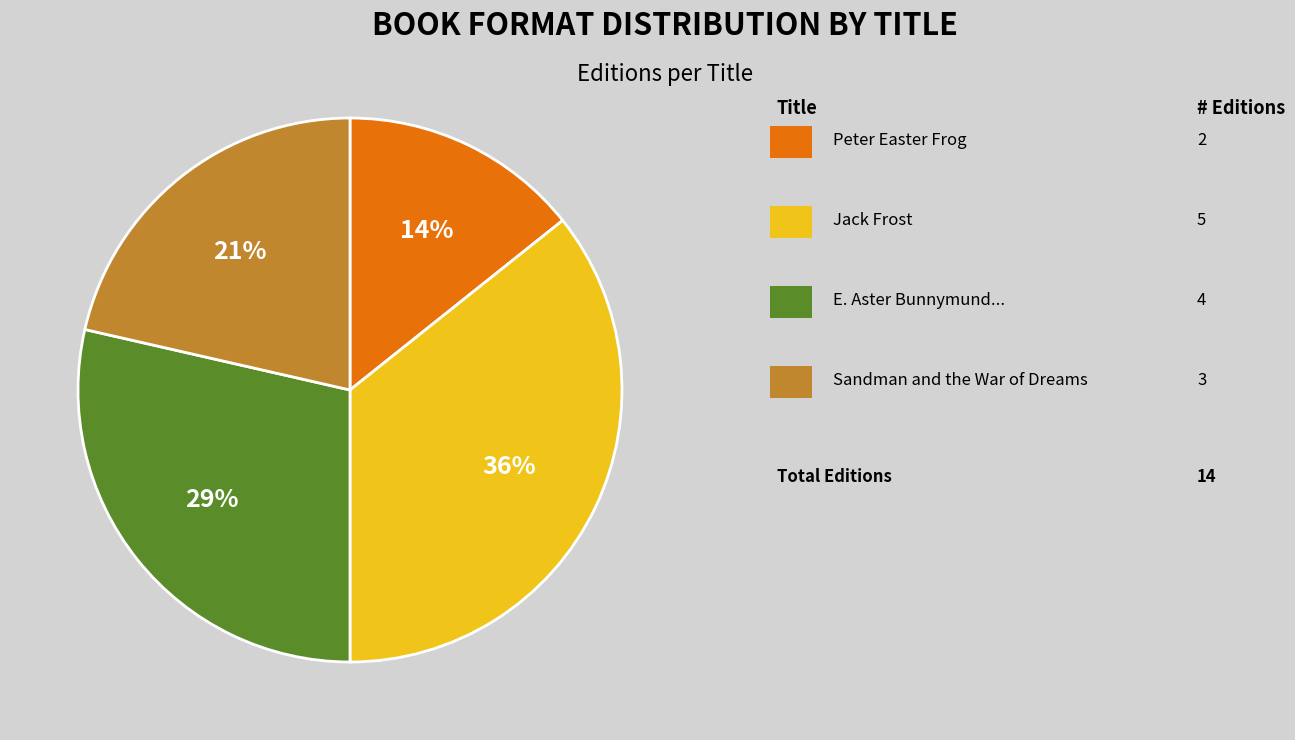

Is there any slice that represents more than half of the pie?

No